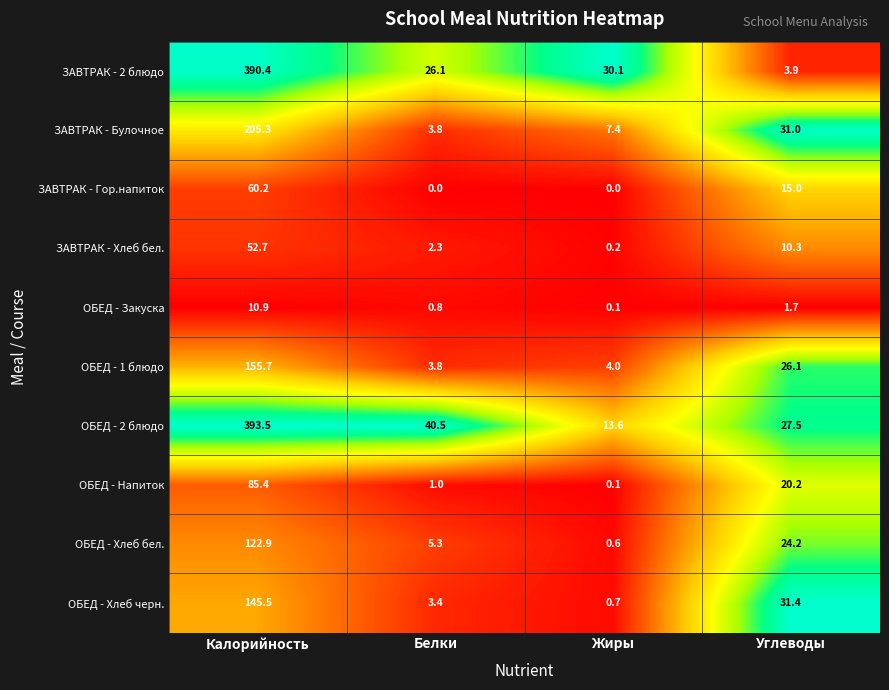

What is the spread (max minus min) of values at Жиры?

30.1